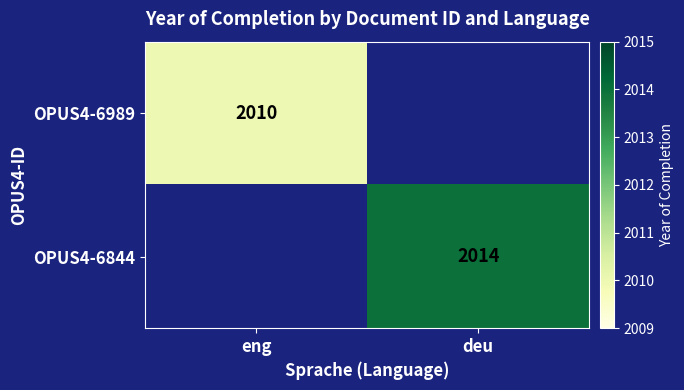

How many distinct data groups are displayed?

2